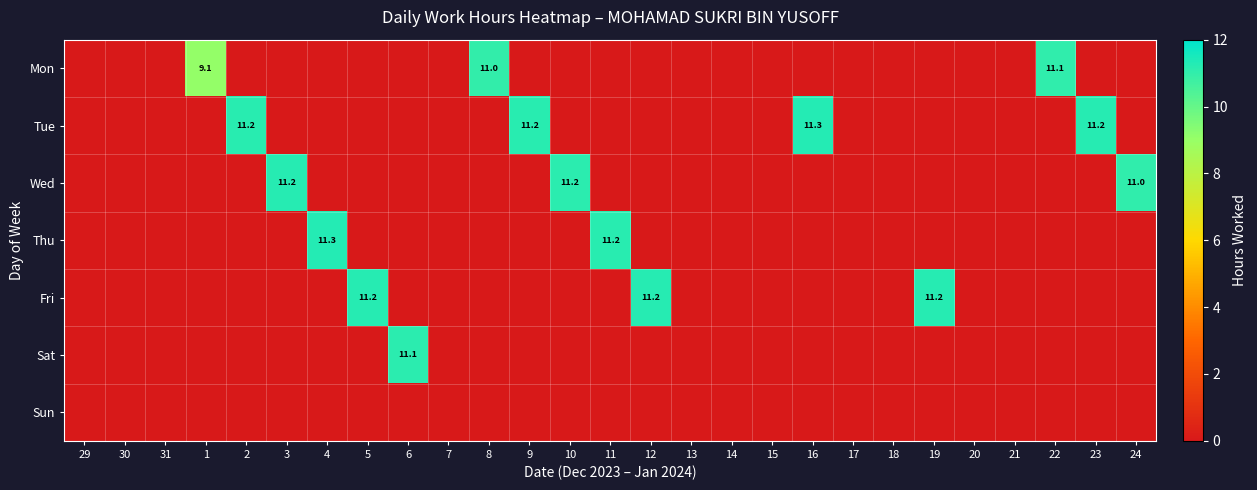

The Fri series shows 0.0 at 10. True or false?

True